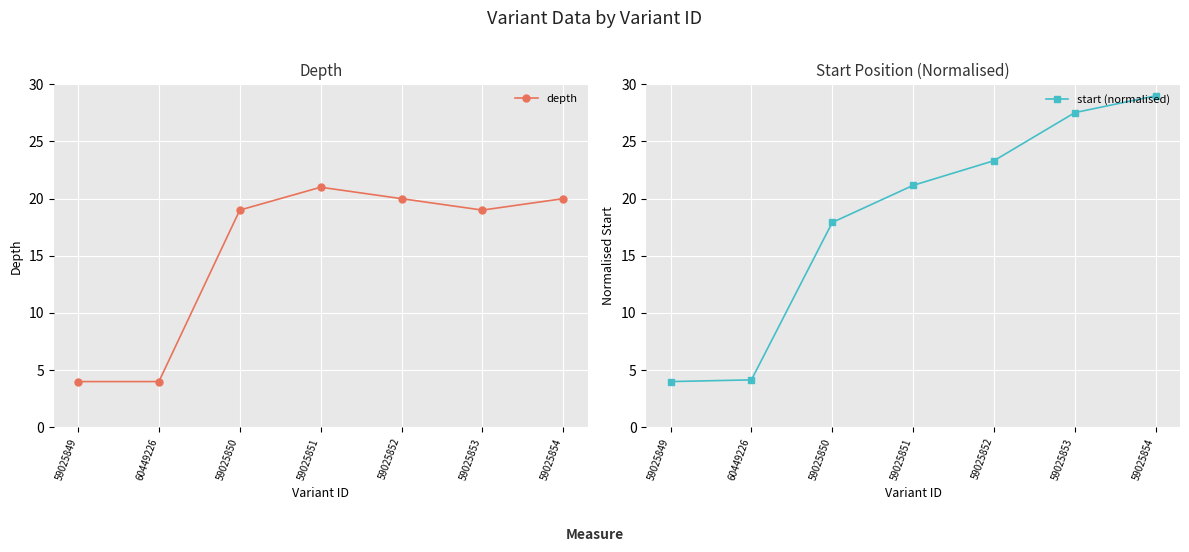

Where is the first local maximum for depth?

59025851